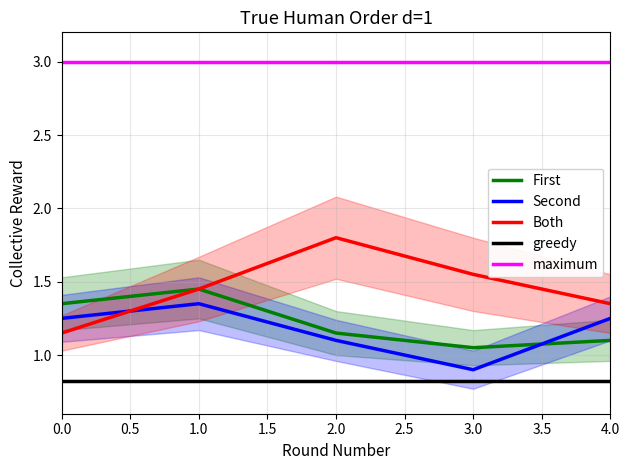

How many lines are shown in the chart?

5